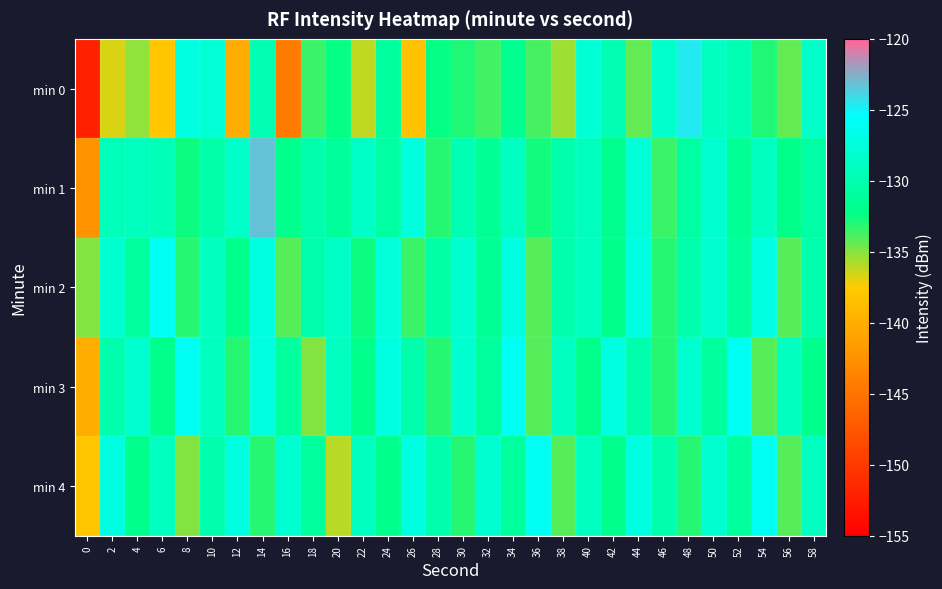

Rank the series at 20 from highest to lowest value.

min 2, min 3, min 1, min 0, min 4